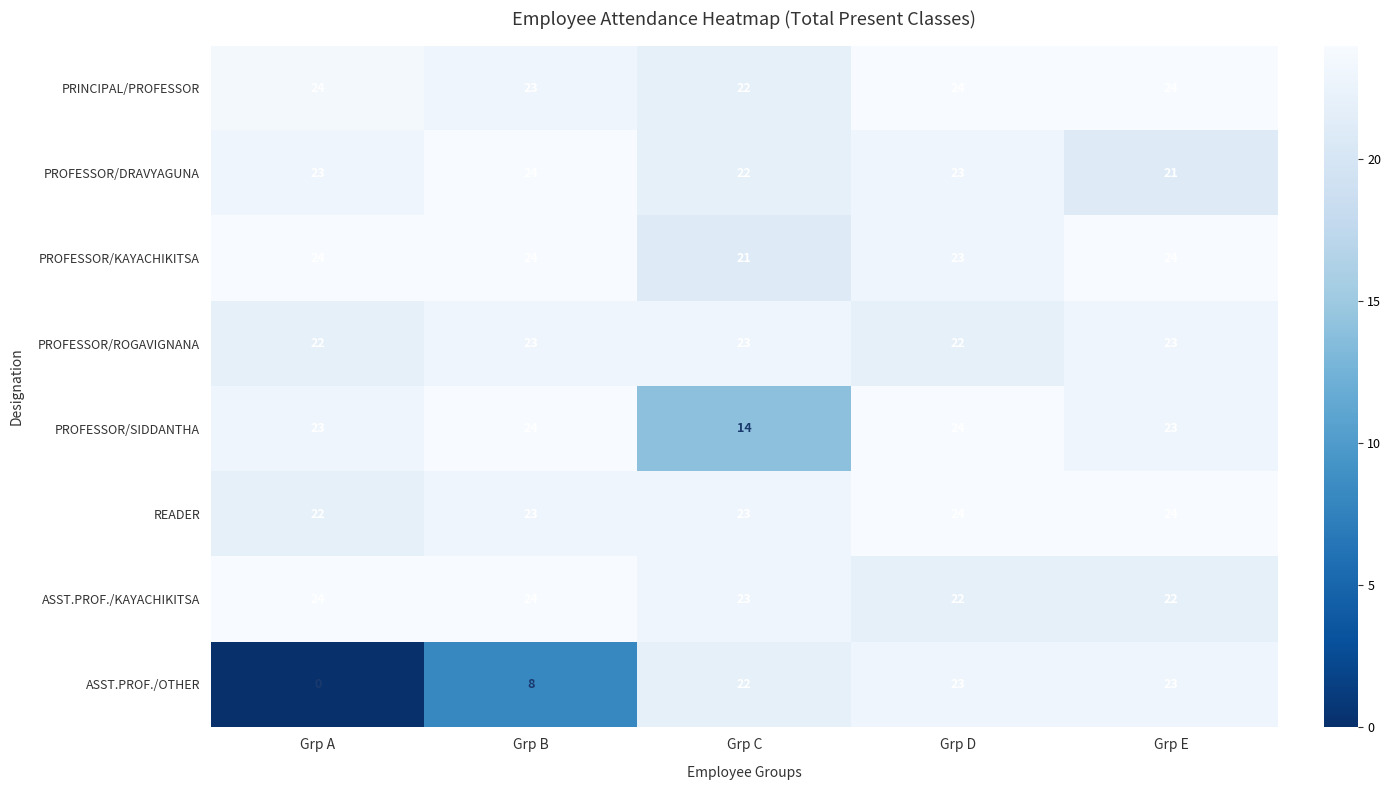

What is the spread (max minus min) of values at Grp D?

2